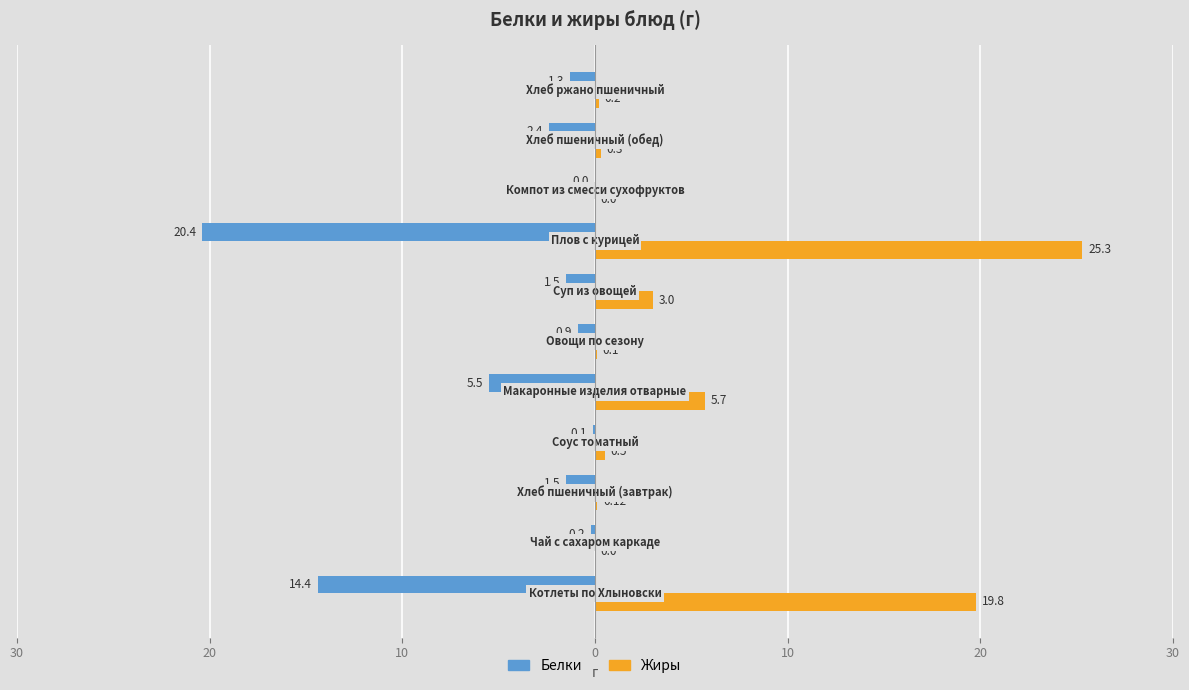

What are all the series names shown in the legend?

Белки, Жиры